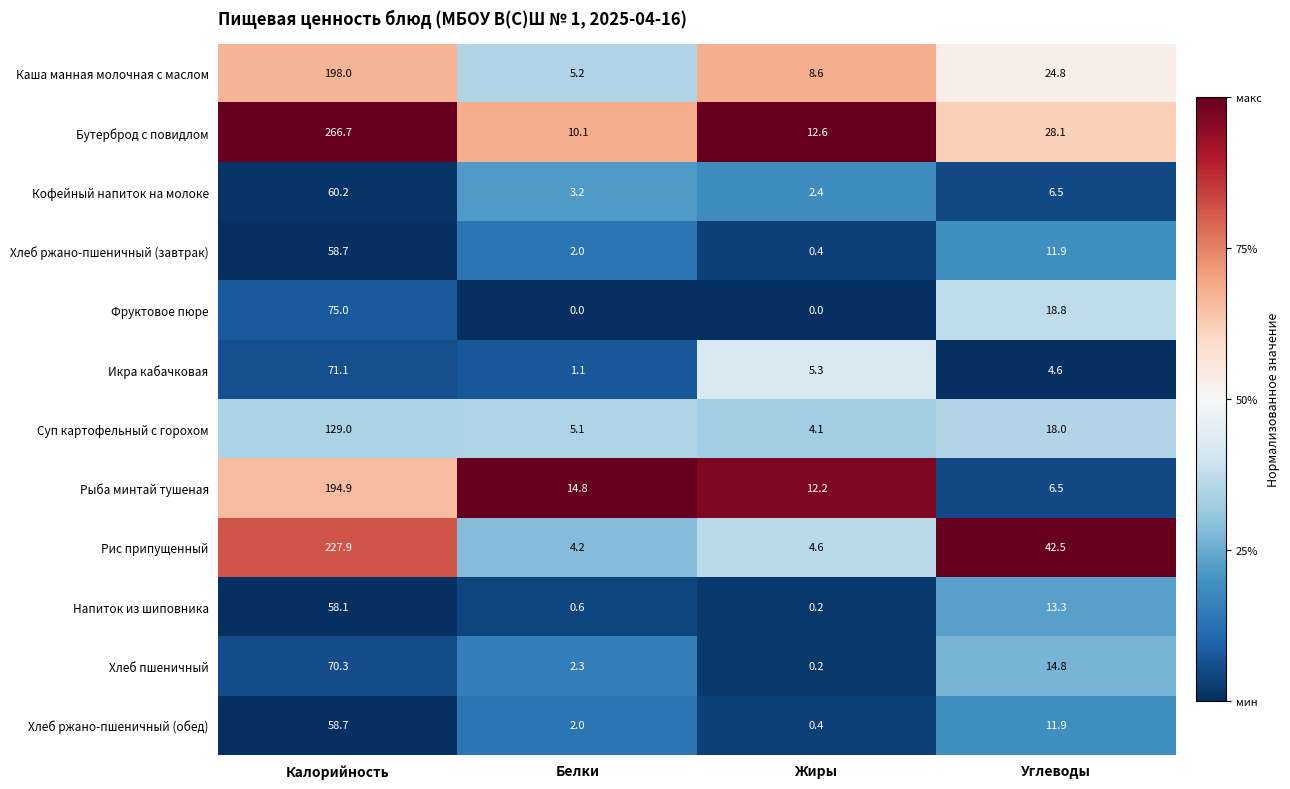

At which label does Суп картофельный с горохом first exceed 18?

Калорийность